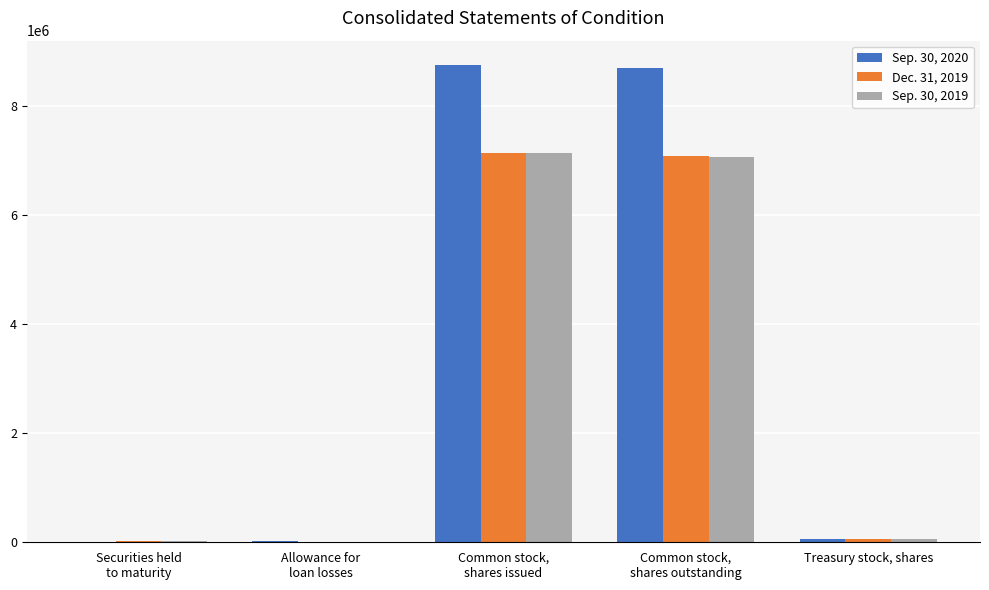

Are the bars grouped side by side (vs. stacked)?

Yes